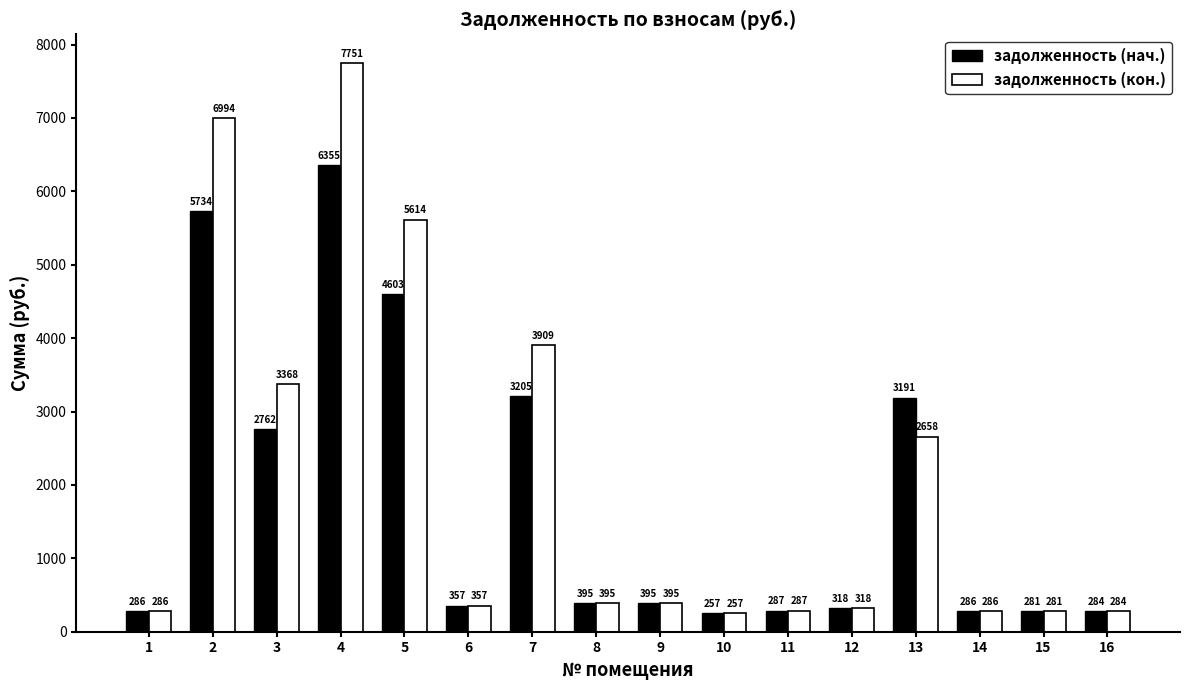

What is the total value across all series at 13?

5849.0